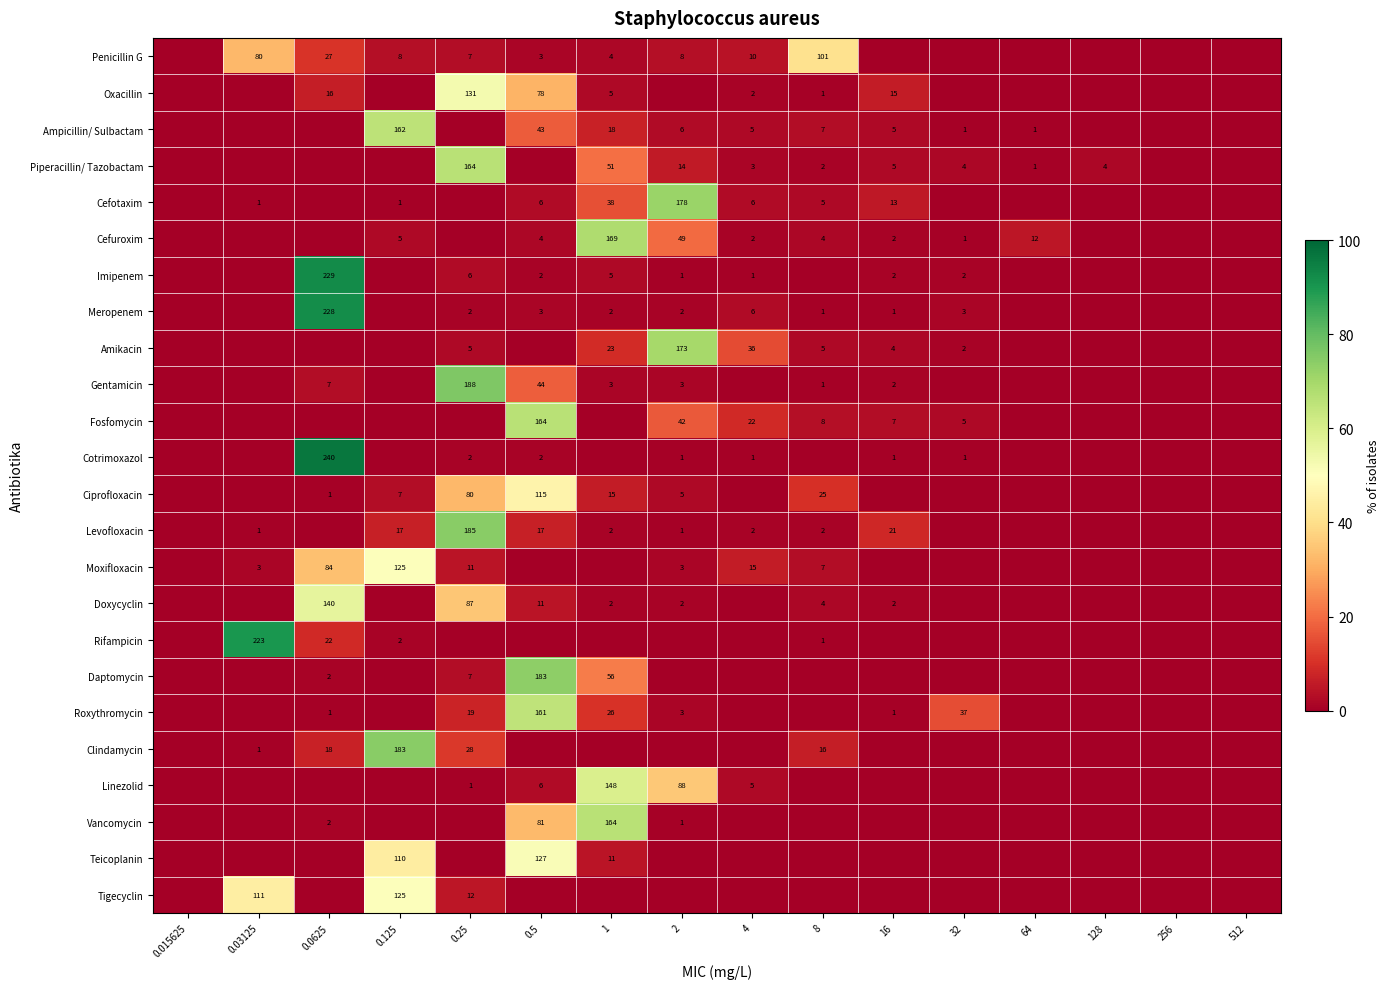

Is the value of Fosfomycin at 8 greater than the value of Meropenem at 1?

Yes